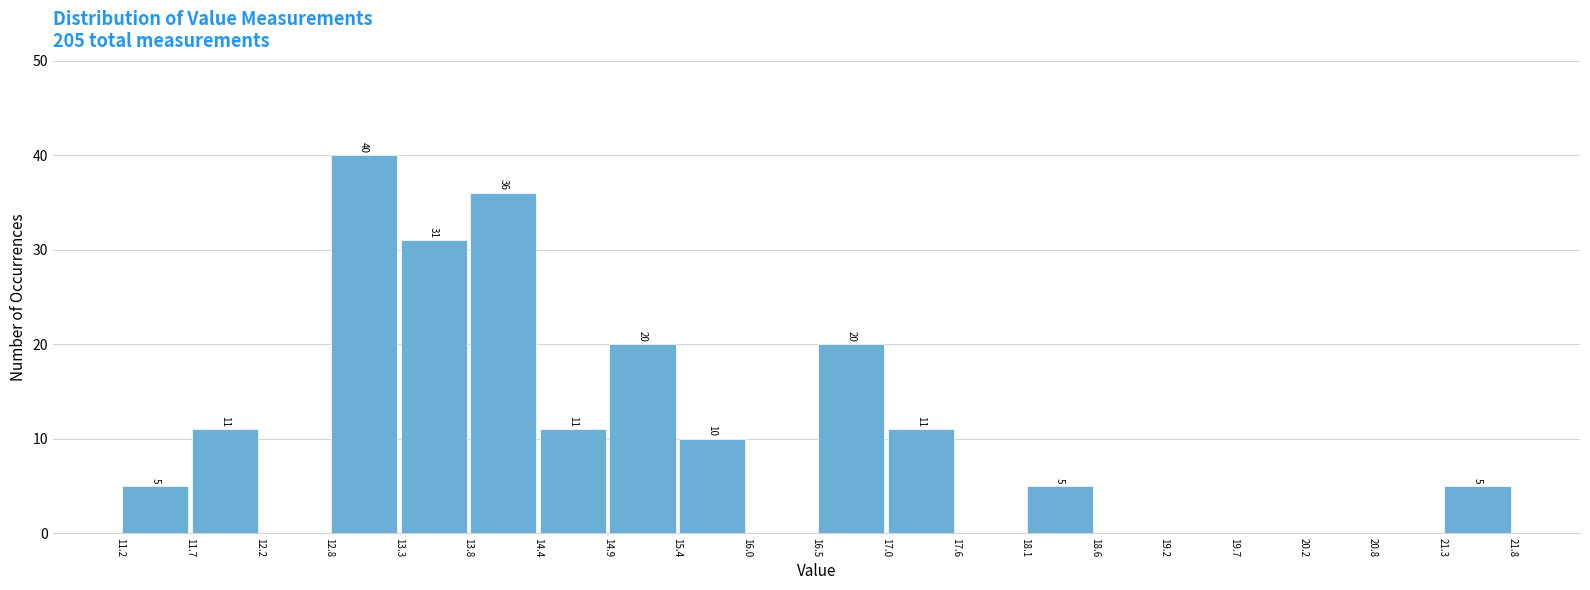

Over which range of the x-axis is the bar tallest?

12.8 to 13.3